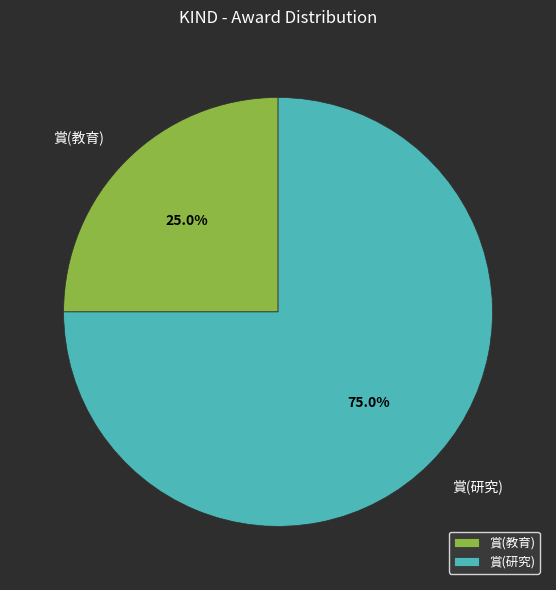

Do 賞(研究) and 賞(教育) together represent more than half of the pie?

Yes